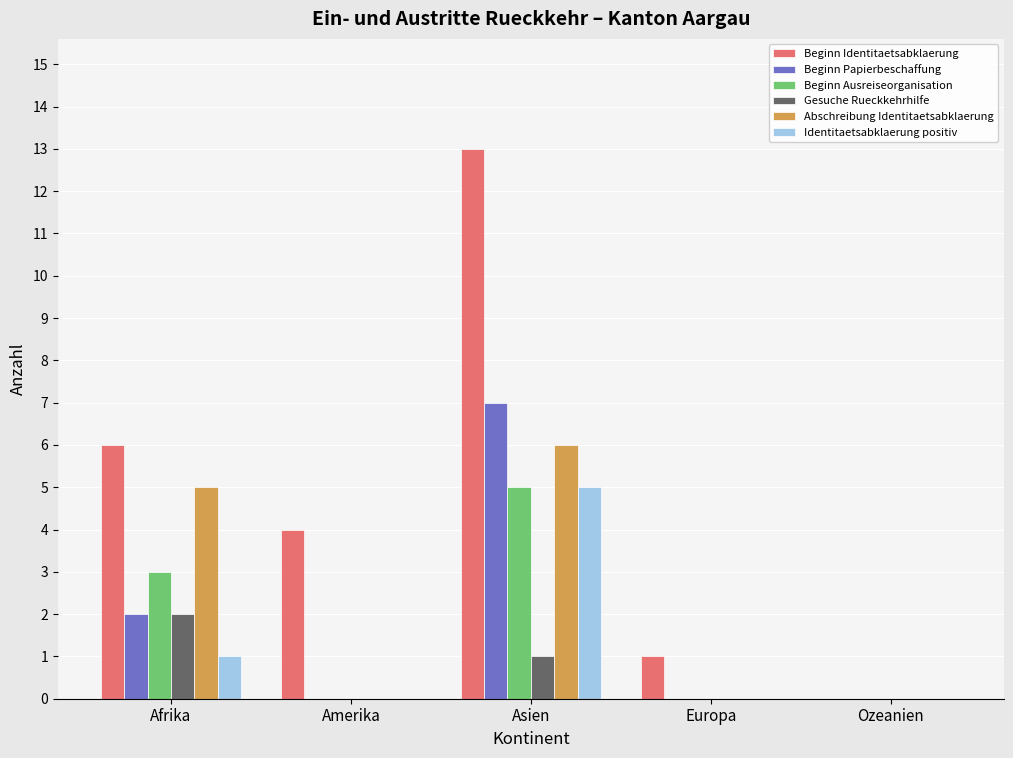

Reading left to right, transcribe all the data shown in this chart.

Beginn Identitaetsabklaerung: 6	4	13	1	0
Beginn Papierbeschaffung: 2	0	7	0	0
Beginn Ausreiseorganisation: 3	0	5	0	0
Gesuche Rueckkehrhilfe: 2	0	1	0	0
Abschreibung Identitaetsabklaerung: 5	0	6	0	0
Identitaetsabklaerung positiv: 1	0	5	0	0